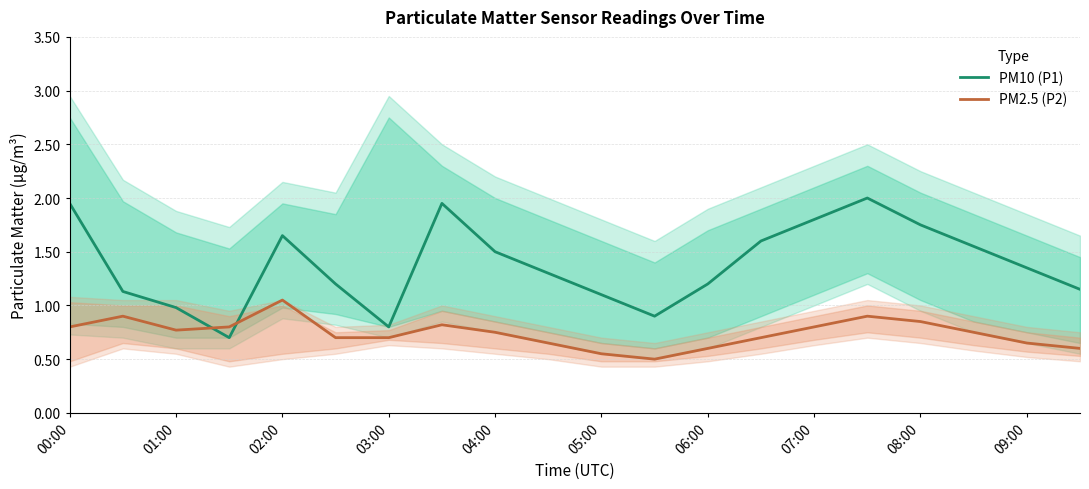

After their last crossing, which series has the higher values: PM10 (P1) or PM2.5 (P2)?

PM10 (P1)